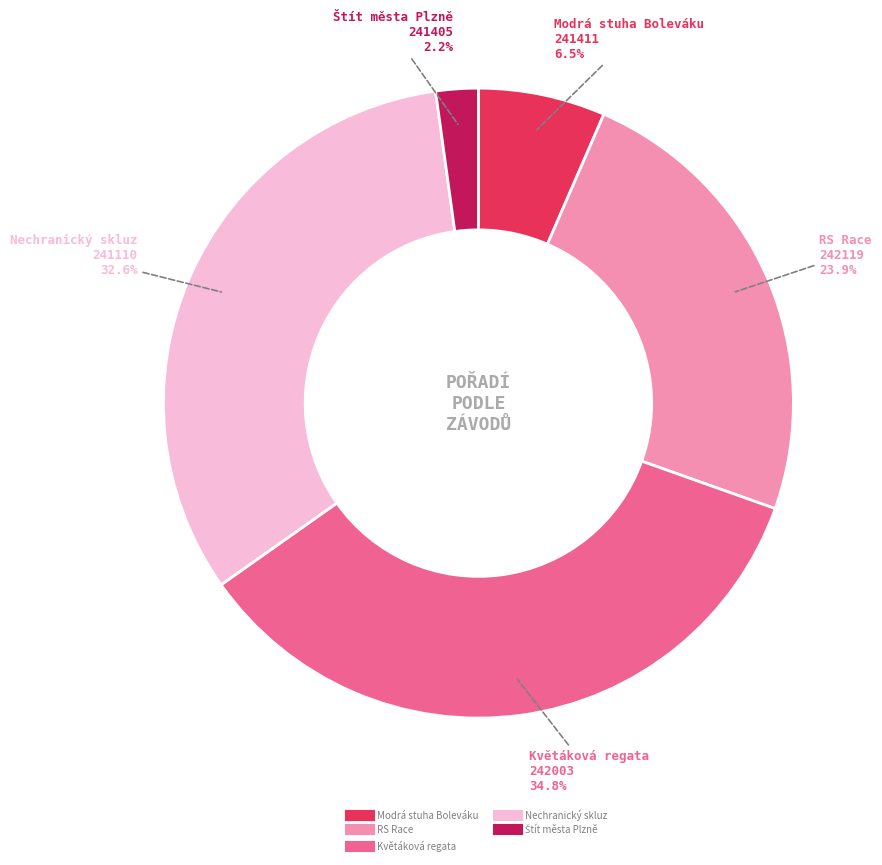

Is there a majority slice in this chart?

No